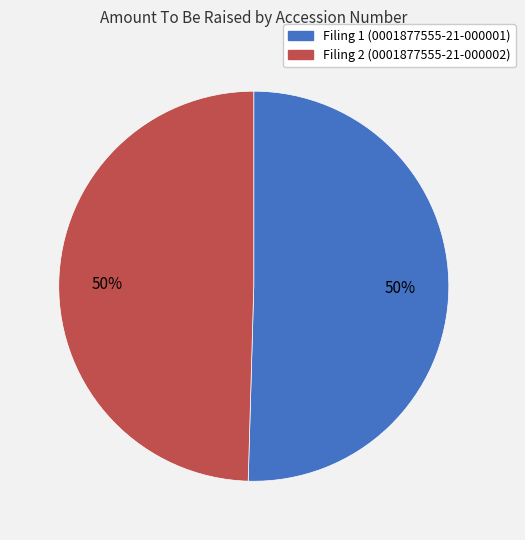

To the nearest percent, what is the average slice percentage?

50%